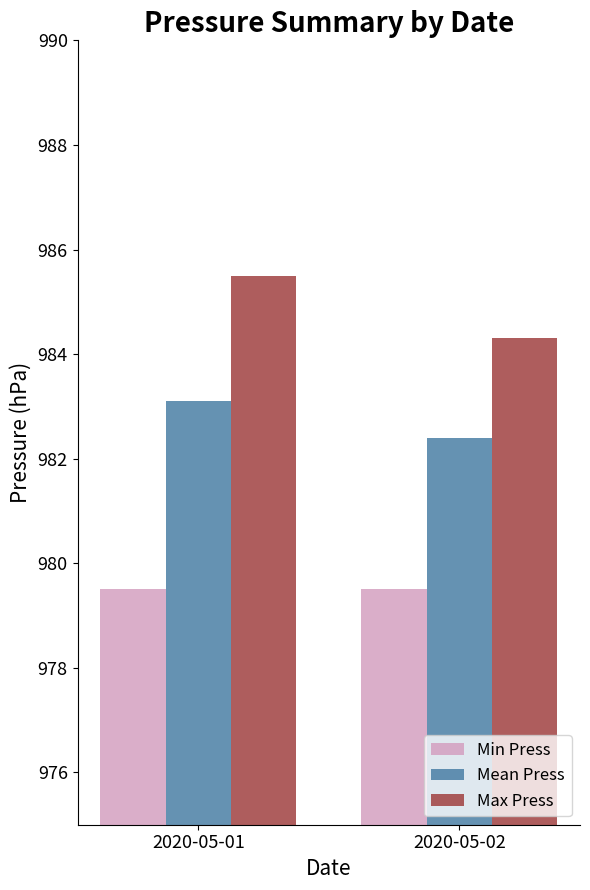

True or false: Min Press has a value of 979.5 at 2020-05-01.

True